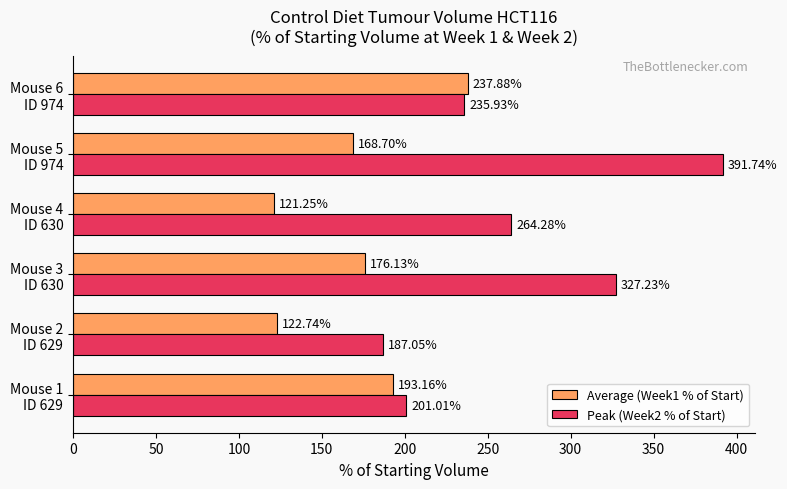

Which series has the widest spread of values?

Peak (Week2 % of Start)